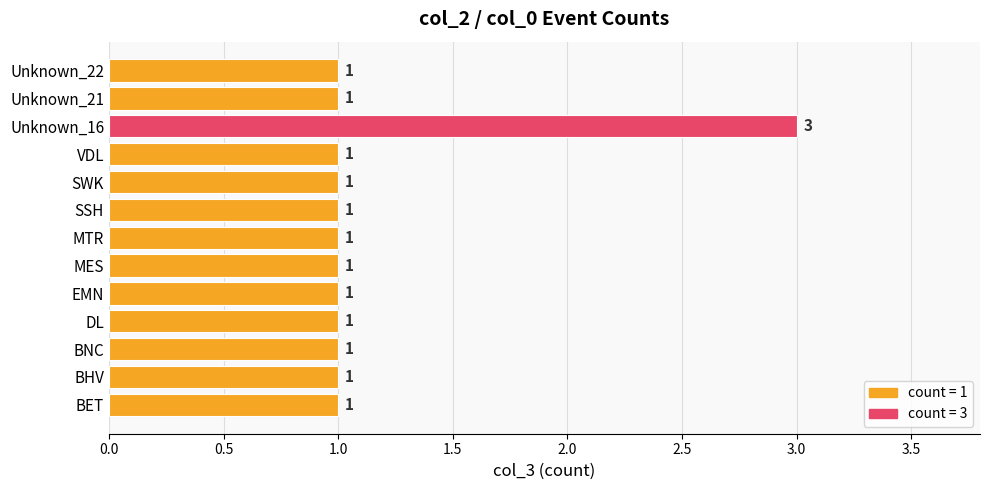

Are the bars grouped side by side (vs. stacked)?

No